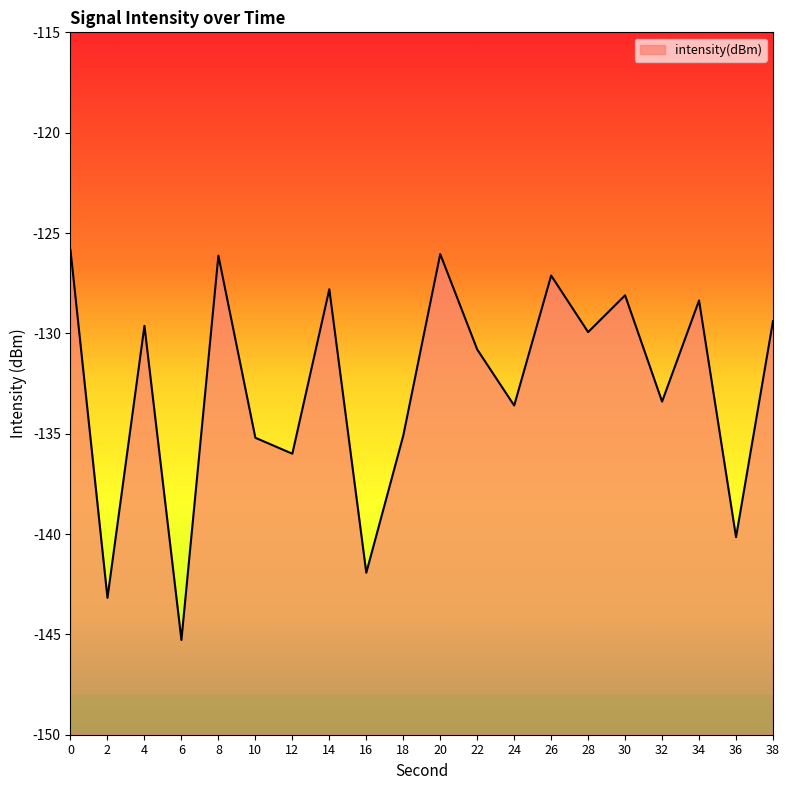

True or false: the data shows -192.2 at 20.

False